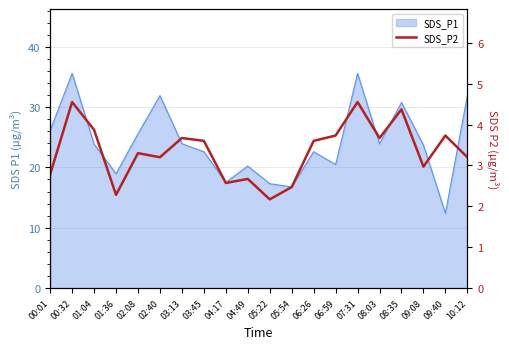

The value at 08:03 is 2.5. True or false?

False